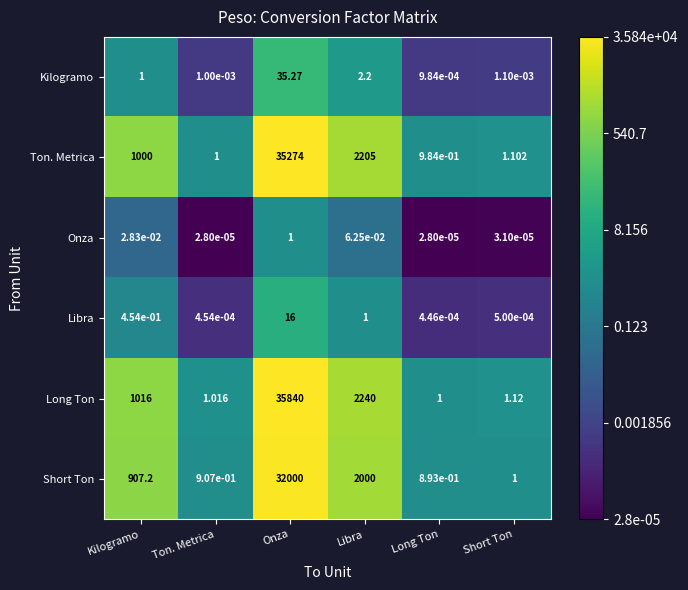

What is the spread (max minus min) of values at Long Ton?

1.0